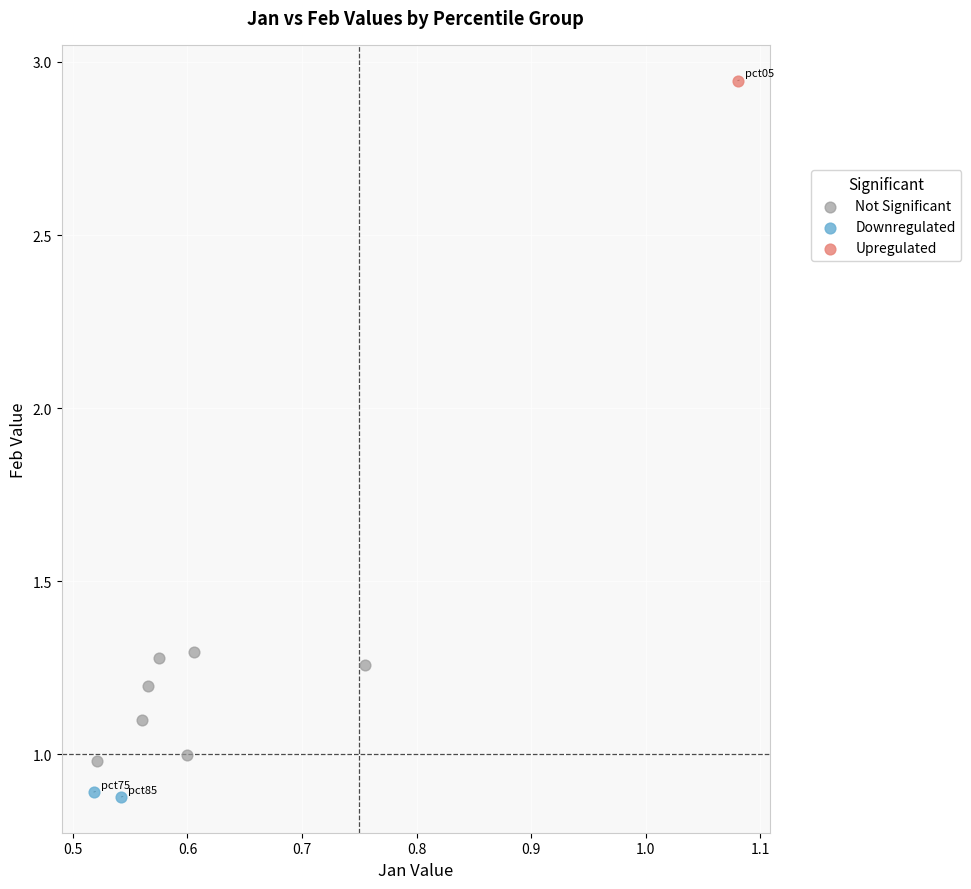

Which series contains the highest Y value?

Upregulated